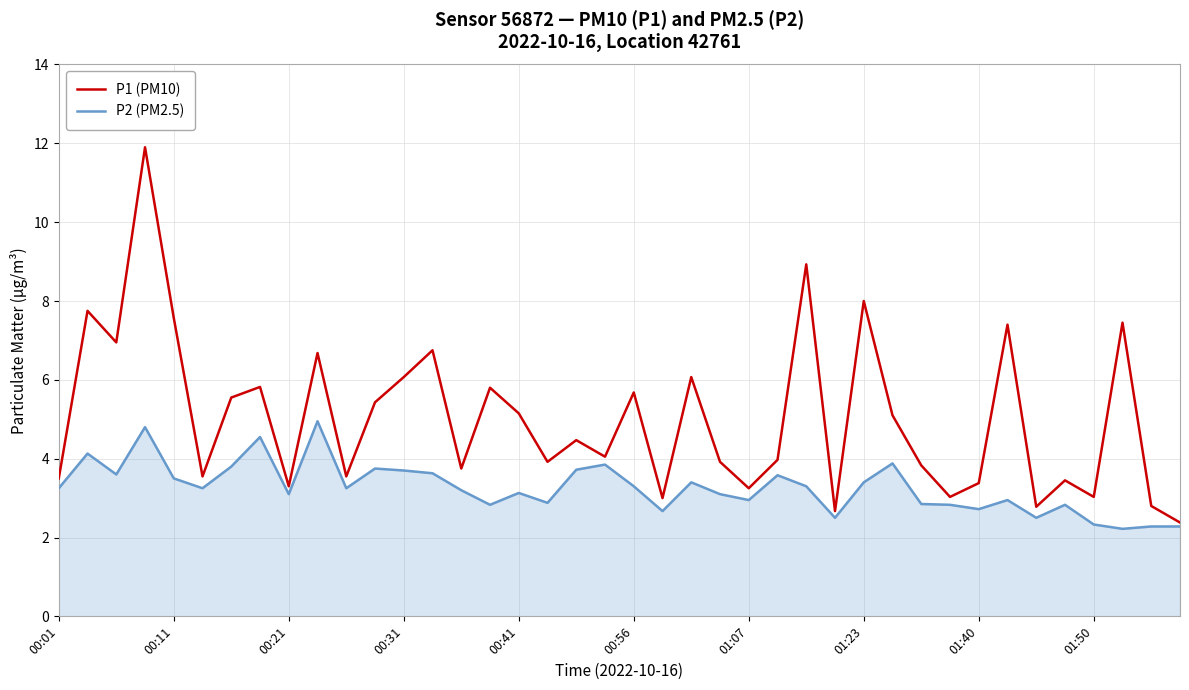

What is the smallest value displayed?

2.2